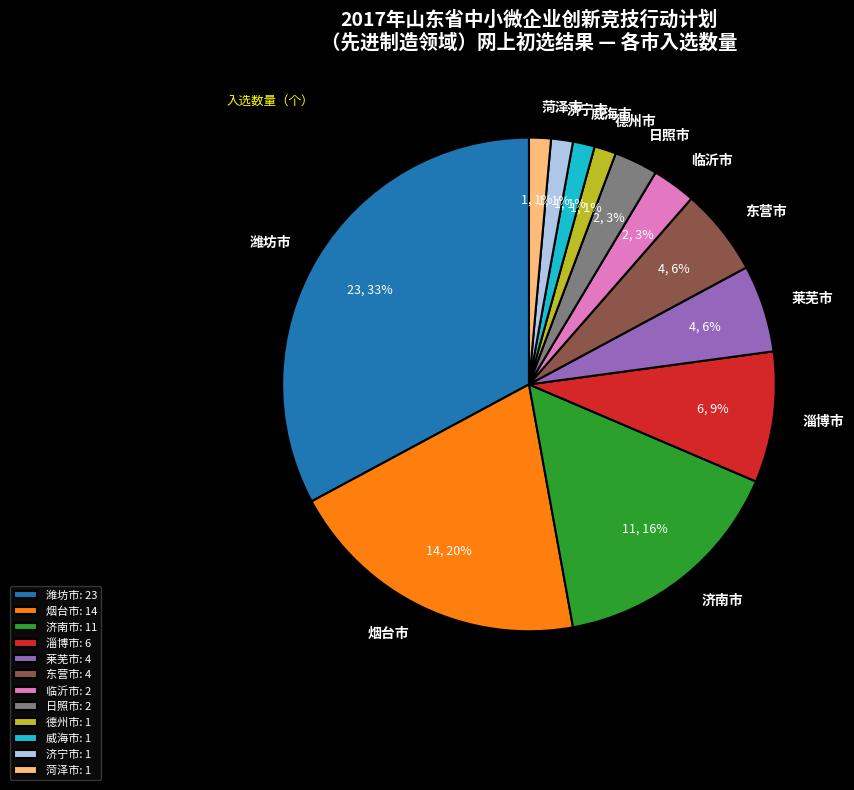

Count the number of slices in the pie.

12